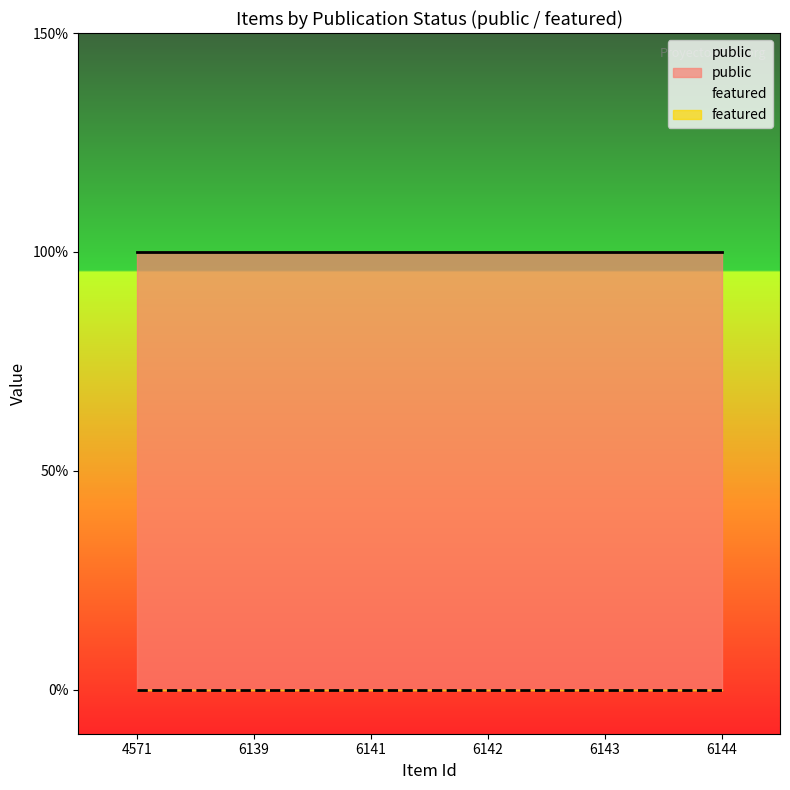

Reading left to right, what are all the values shown in this chart?

public: 4571=1	6139=1	6141=1	6142=1	6143=1	6144=1
featured: 4571=0	6139=0	6141=0	6142=0	6143=0	6144=0